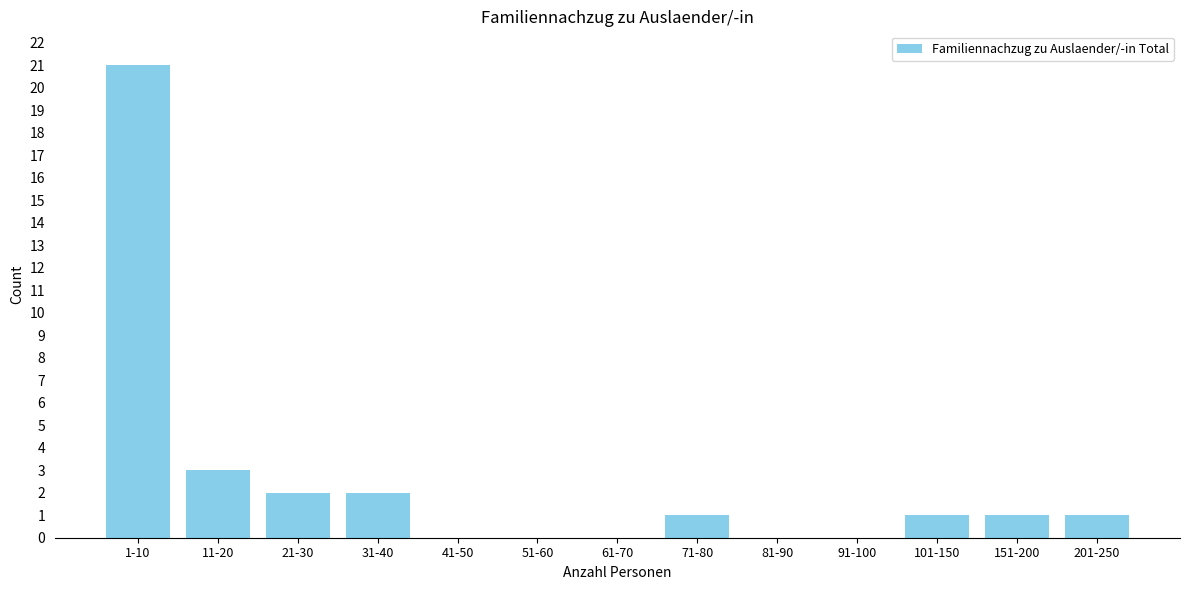

Reading left to right, extract all data points from this chart.

1-10=21	11-20=3	21-30=2	31-40=2	41-50=0	51-60=0	61-70=0	71-80=1	81-90=0	91-100=0	101-150=1	151-200=1	201-250=1